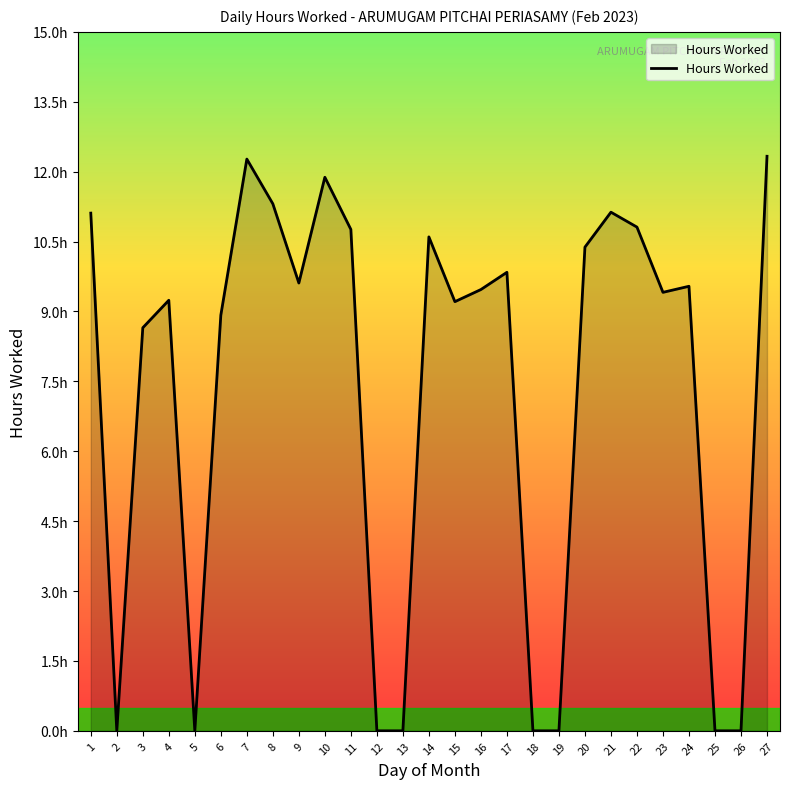

Does the chart have visible grid lines?

No